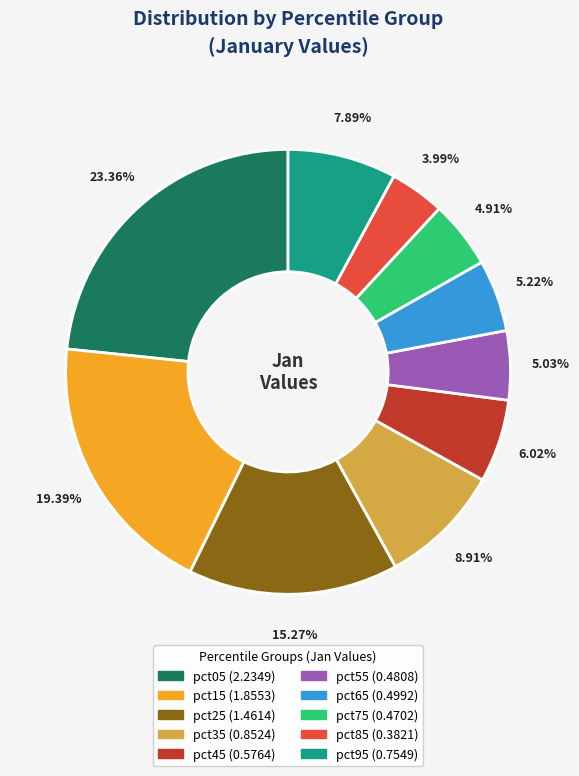

To the nearest percent, what is the difference between the pct85 and pct55 slice percentages?

1%